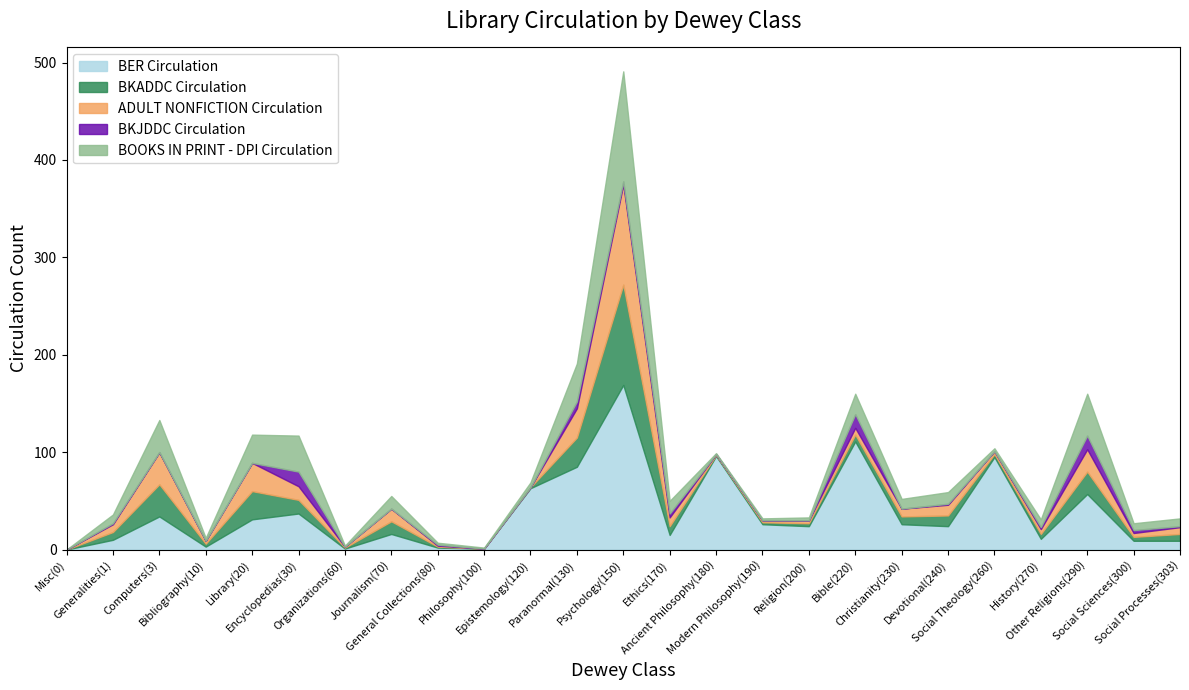

Which series has the widest spread of values?

BER Circulation